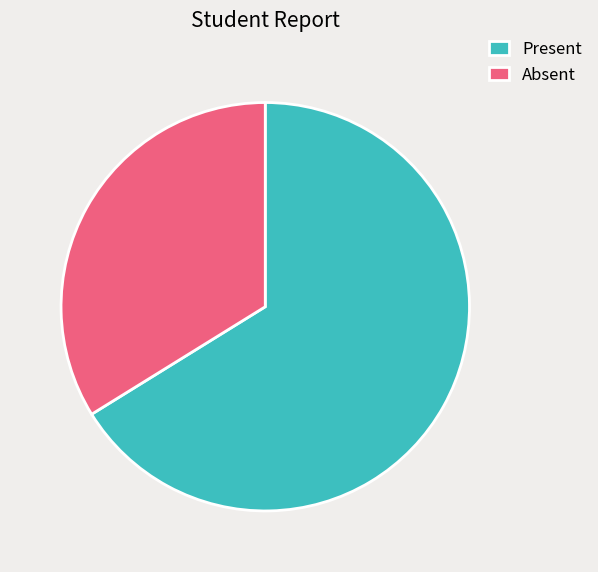

Which category has the smallest portion of the pie?

Absent